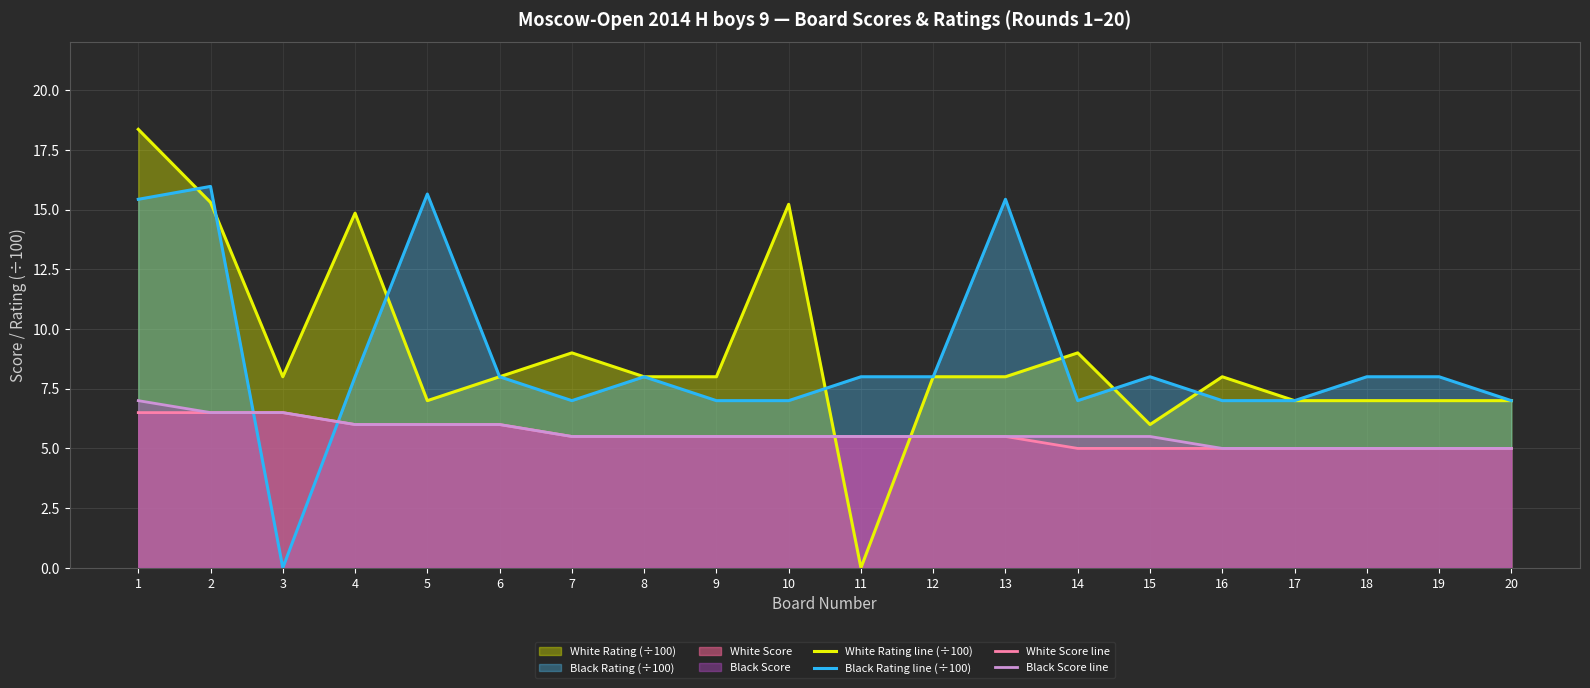

Where is Black Rating line (÷100) nearest to the value 7?

7